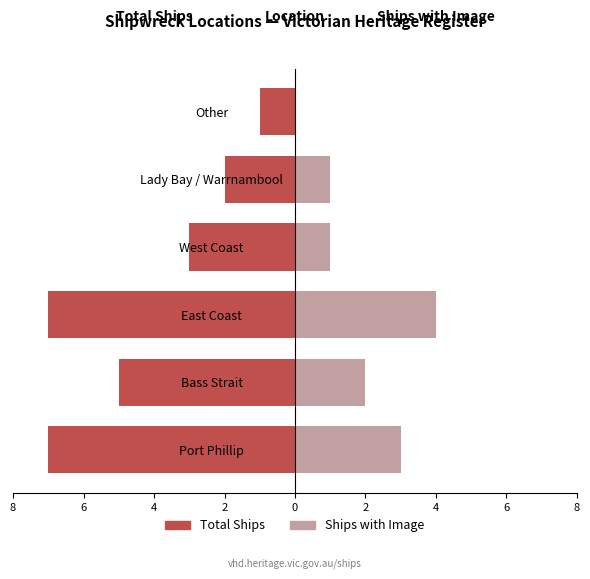

Which series has the largest range (max minus min)?

Total Ships